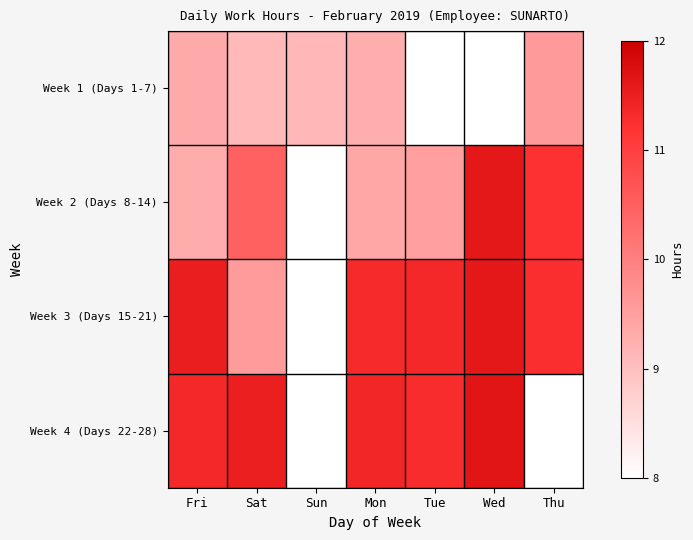

List the series in order of their peak value, highest first.

Week 4 (Days 22-28), Week 2 (Days 8-14), Week 3 (Days 15-21), Week 1 (Days 1-7)